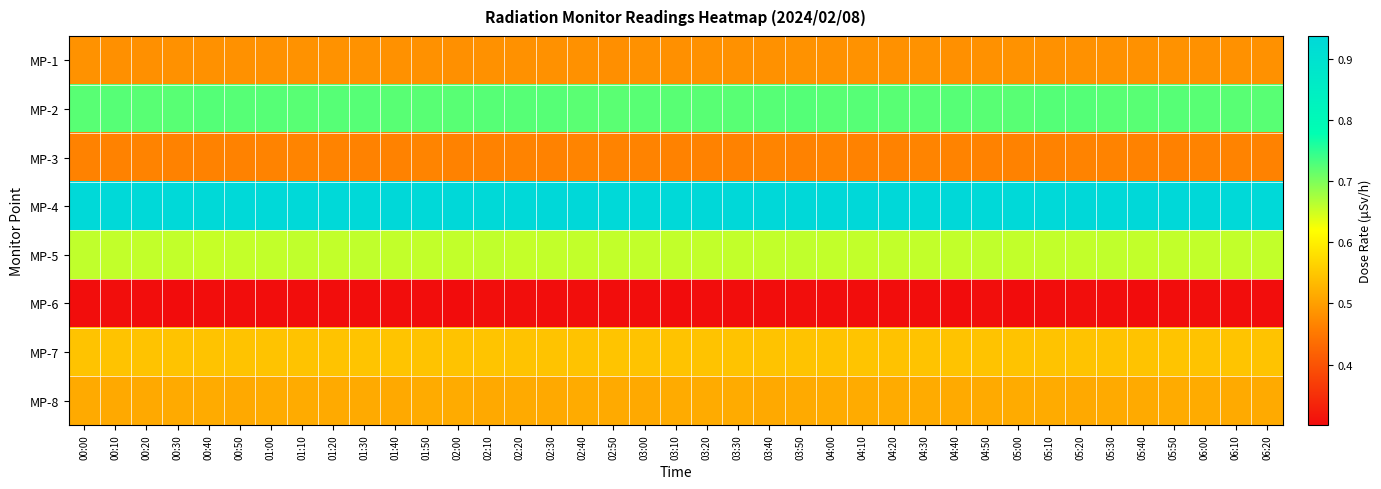

Which series has the largest range (max minus min)?

MP-1